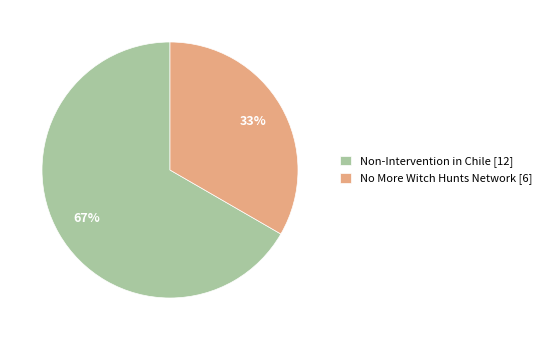

Is it true that No More Witch Hunts Network is 33% of the pie?

True